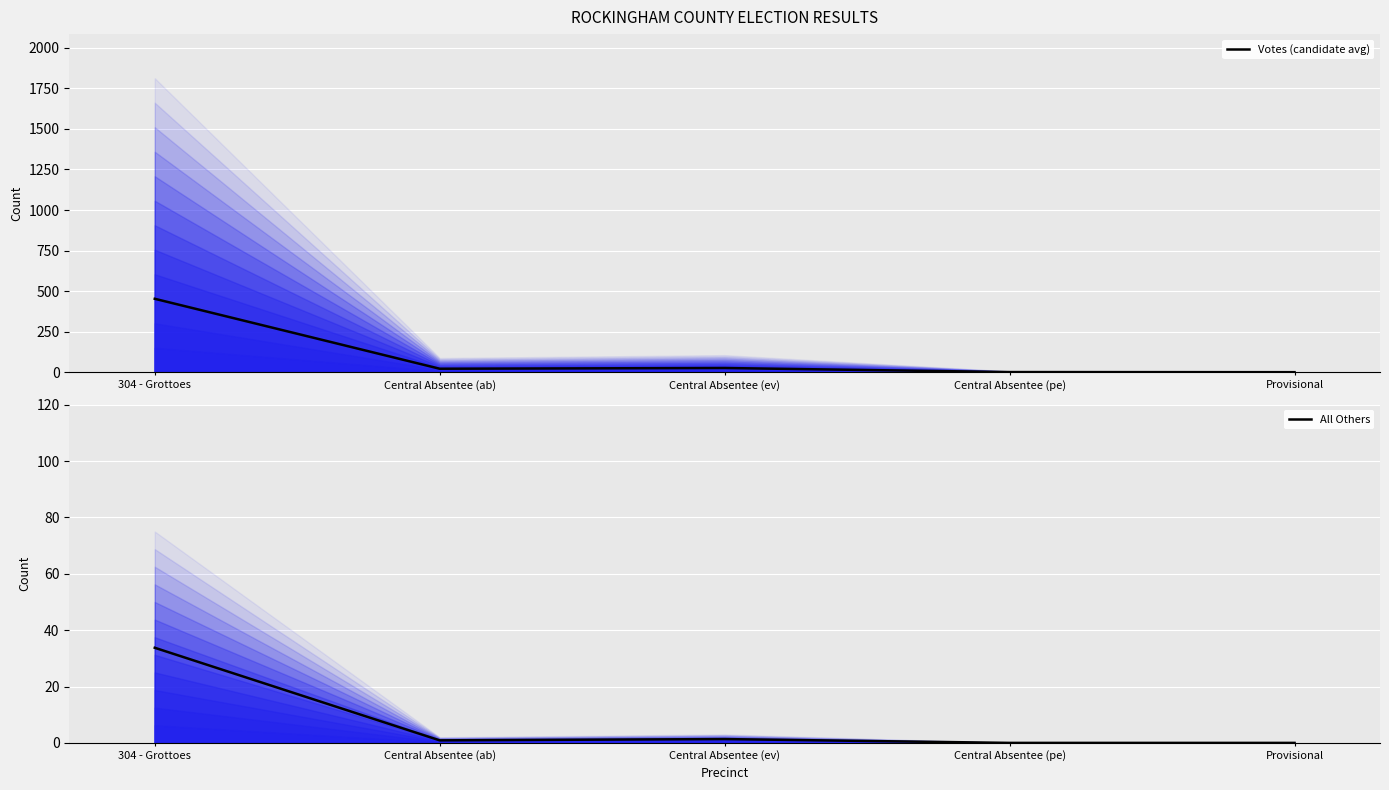

True or false: All Others and Votes (candidate avg) intersect in this chart.

False